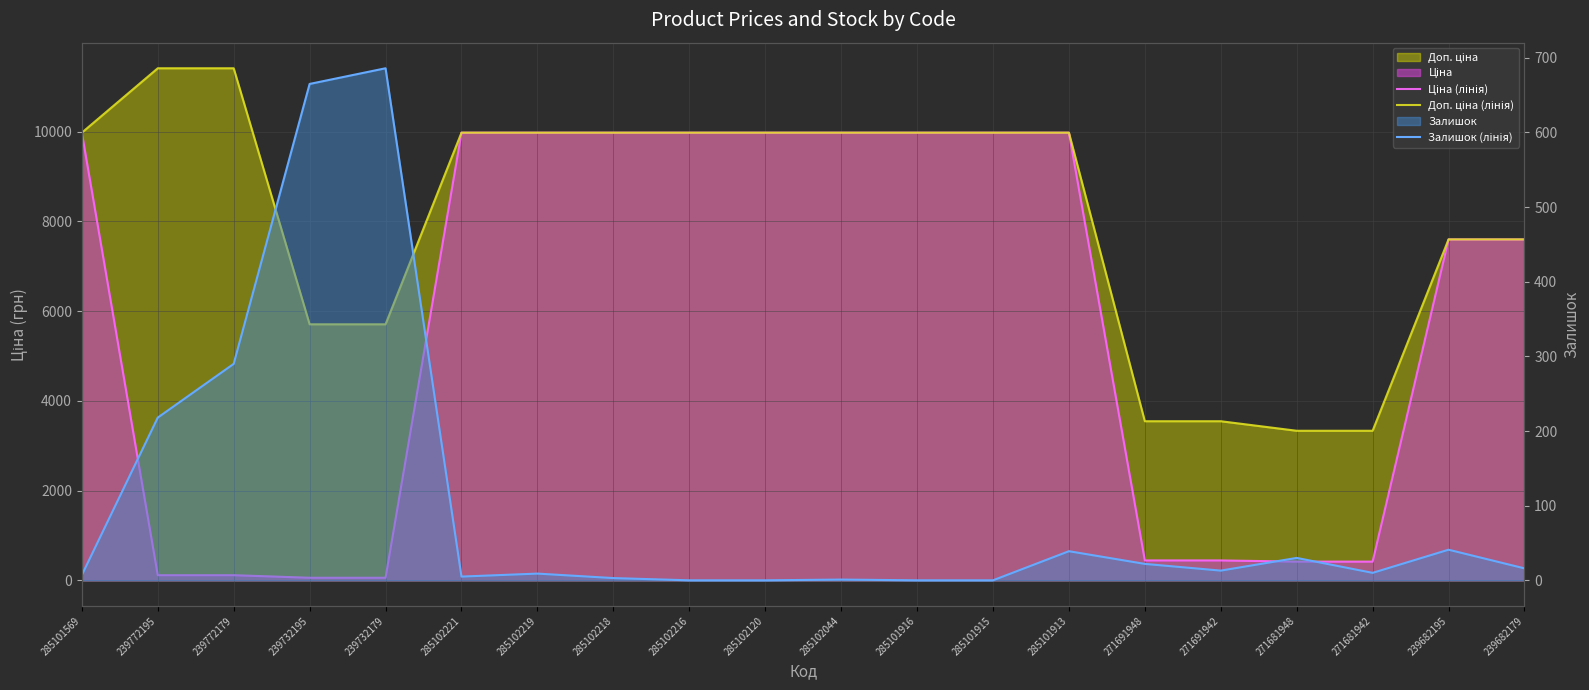

List the series in order of their peak value, lowest first.

Залишок (лінія), Ціна (лінія), Доп. ціна (лінія)